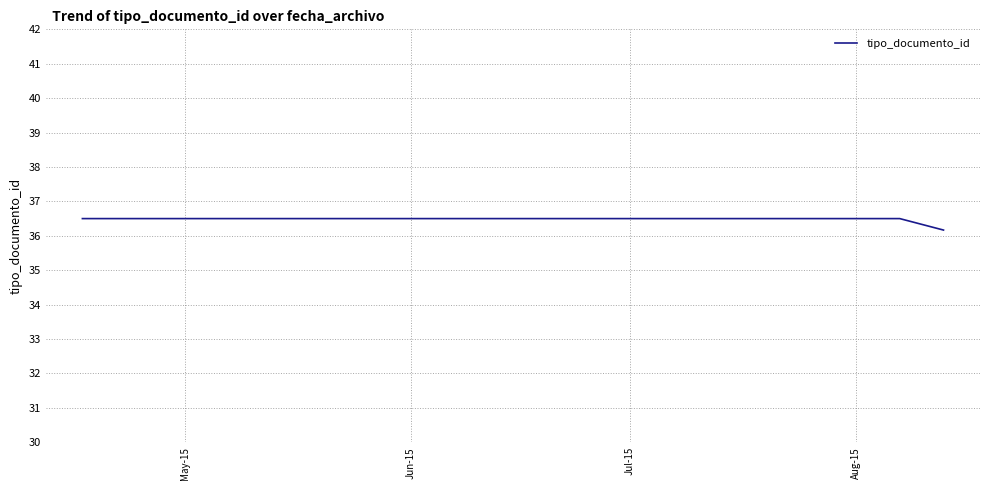

What is the average value?

36.4